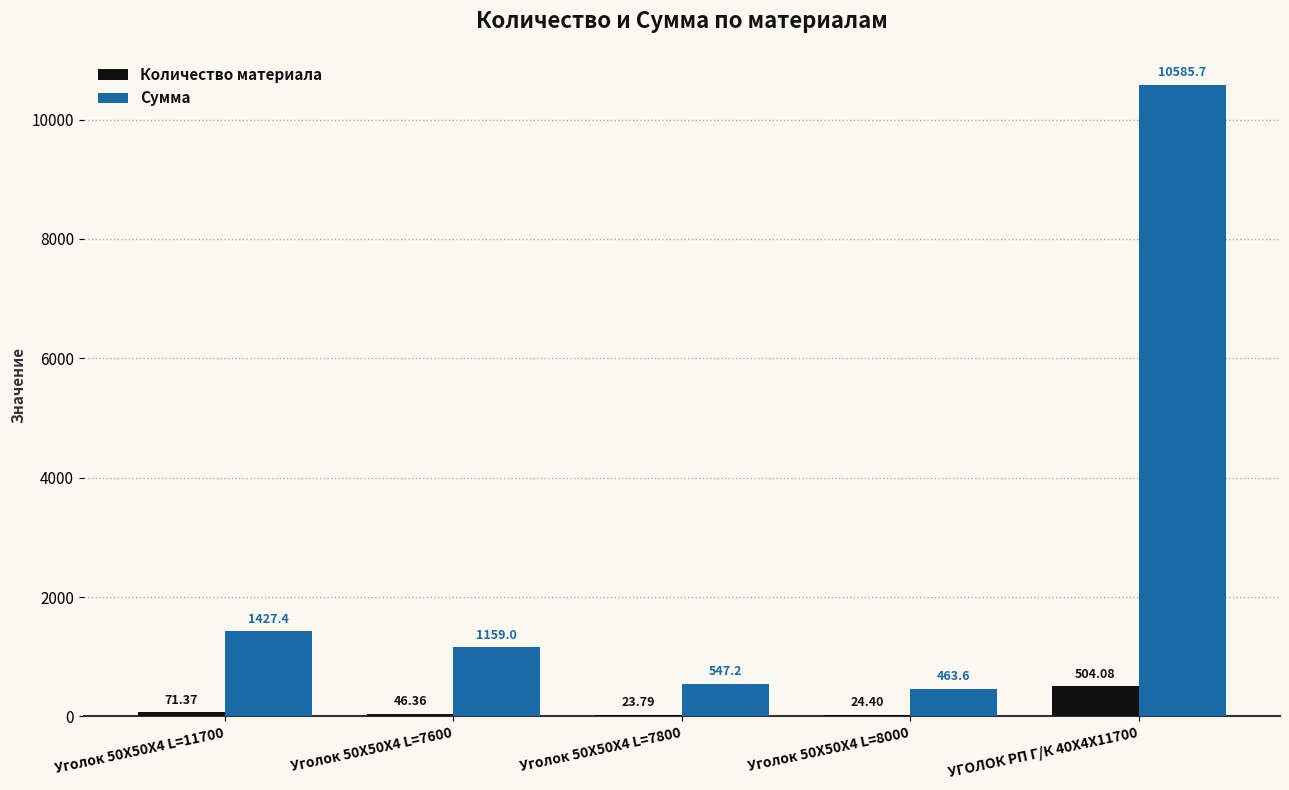

At which category is the sum across all series the highest?

УГОЛОК РП Г/К 40Х4Х11700